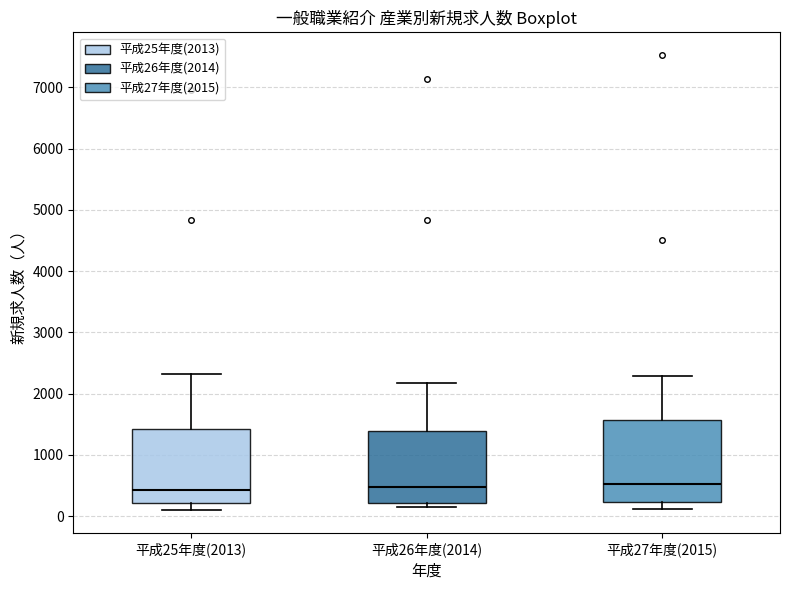

Where is the upper edge of the box for 平成26年度(2014) on the y-axis? The values are not printed on the chart, so give them approximately, as read against the axis.

1400